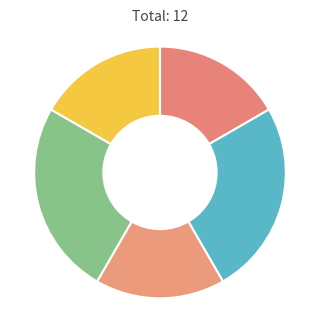

How many segments does this pie chart have?

5